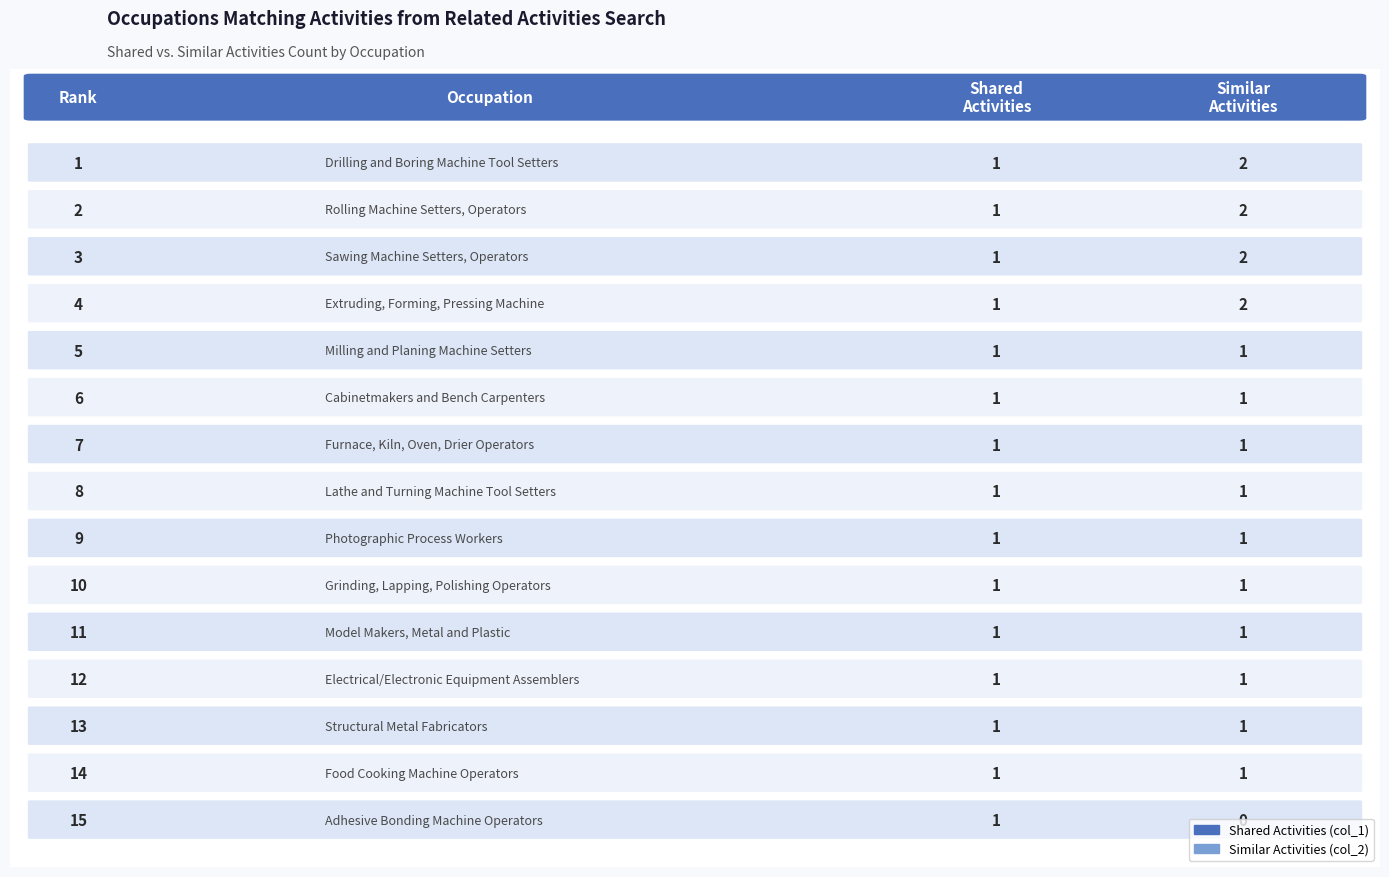

At which category is the sum across all series the highest?

Drilling and Boring Machine Tool Setters